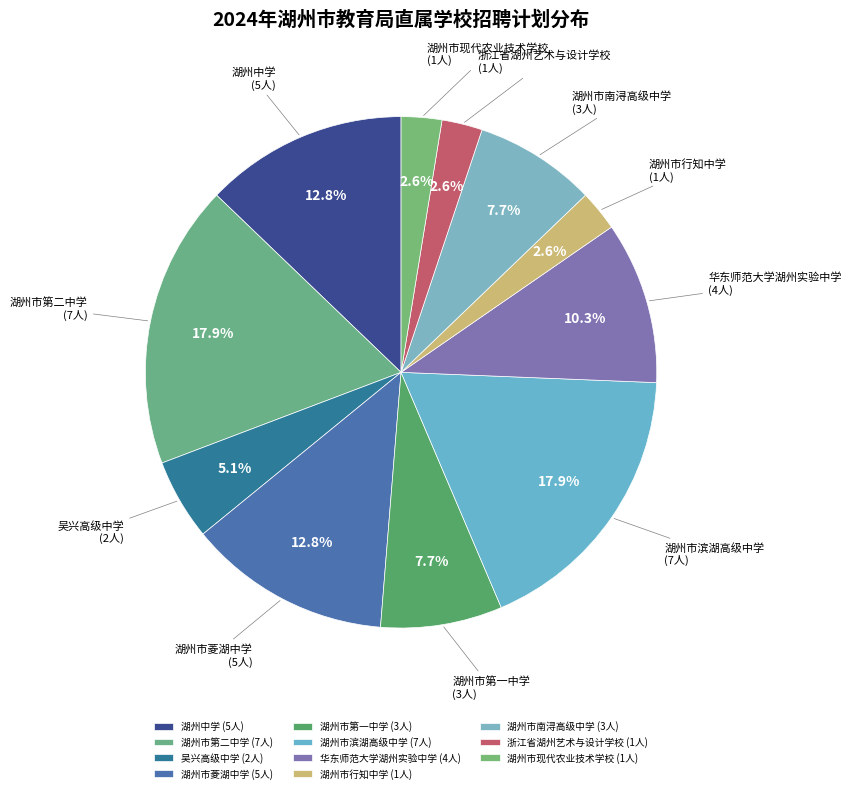

Is it true that 湖州市第一中学 is 8% of the pie?

True